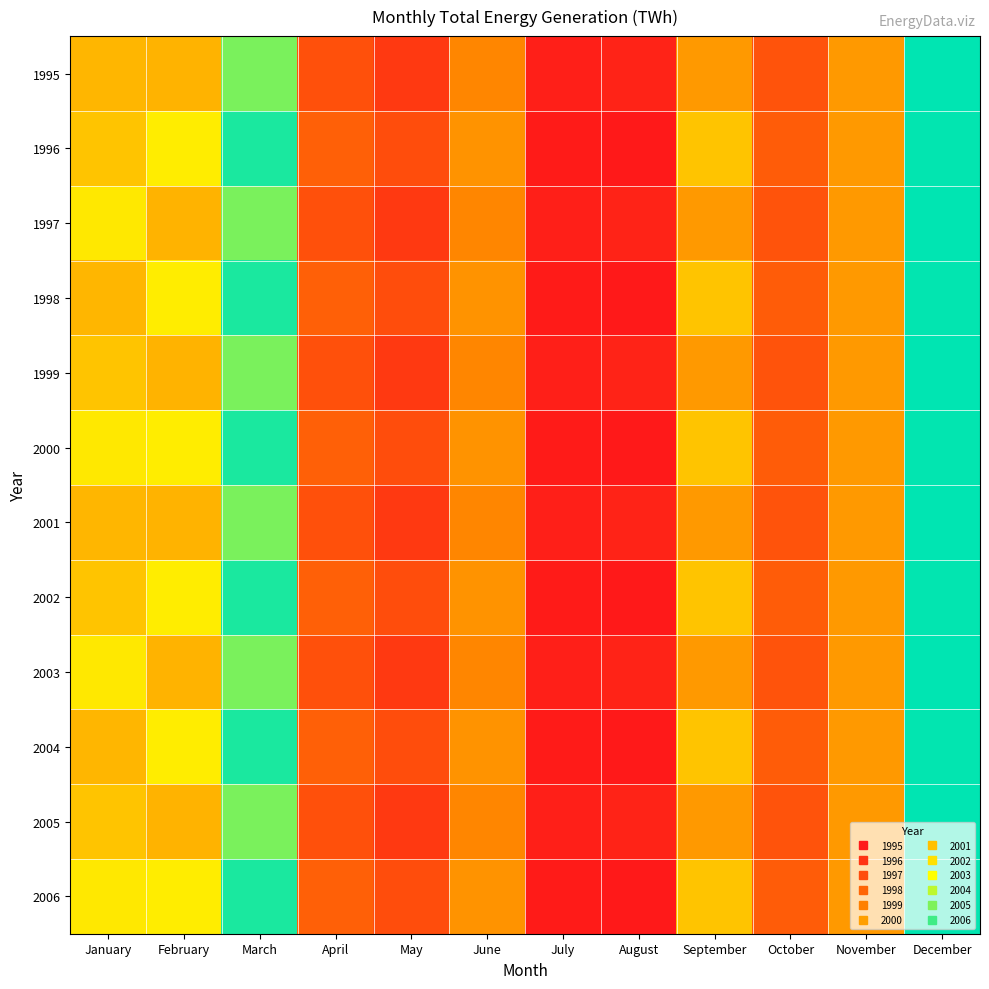

Reading right to left, what are all the values shown in this chart?

1995: December=8.0	November=6.0	October=5.4	September=6.0	August=4.9	July=4.8	June=5.9	May=5.1	April=5.3	March=7.5	February=6.3	January=6.3
1996: December=8.0	November=6.0	October=5.5	September=6.4	August=4.7	July=4.8	June=6.0	May=5.3	April=5.5	March=7.9	February=6.7	January=6.4
1997: December=8.0	November=6.0	October=5.4	September=6.0	August=4.9	July=4.8	June=5.9	May=5.1	April=5.3	March=7.5	February=6.3	January=6.7
1998: December=8.0	November=6.0	October=5.5	September=6.4	August=4.7	July=4.8	June=6.0	May=5.3	April=5.5	March=7.9	February=6.7	January=6.3
1999: December=8.0	November=6.0	October=5.4	September=6.0	August=4.9	July=4.8	June=5.9	May=5.1	April=5.3	March=7.5	February=6.3	January=6.4
2000: December=8.0	November=6.0	October=5.5	September=6.4	August=4.7	July=4.8	June=6.0	May=5.3	April=5.5	March=7.9	February=6.7	January=6.7
2001: December=8.0	November=6.0	October=5.4	September=6.0	August=4.9	July=4.8	June=5.9	May=5.1	April=5.3	March=7.5	February=6.3	January=6.3
2002: December=8.0	November=6.0	October=5.5	September=6.4	August=4.7	July=4.8	June=6.0	May=5.3	April=5.5	March=7.9	February=6.7	January=6.4
2003: December=8.0	November=6.0	October=5.4	September=6.0	August=4.9	July=4.8	June=5.9	May=5.1	April=5.3	March=7.5	February=6.3	January=6.7
2004: December=8.0	November=6.0	October=5.5	September=6.4	August=4.7	July=4.8	June=6.0	May=5.3	April=5.5	March=7.9	February=6.7	January=6.3
2005: December=8.0	November=6.0	October=5.4	September=6.0	August=4.9	July=4.8	June=5.9	May=5.1	April=5.3	March=7.5	February=6.3	January=6.4
2006: December=8.0	November=6.0	October=5.5	September=6.4	August=4.7	July=4.8	June=6.0	May=5.3	April=5.5	March=7.9	February=6.7	January=6.7